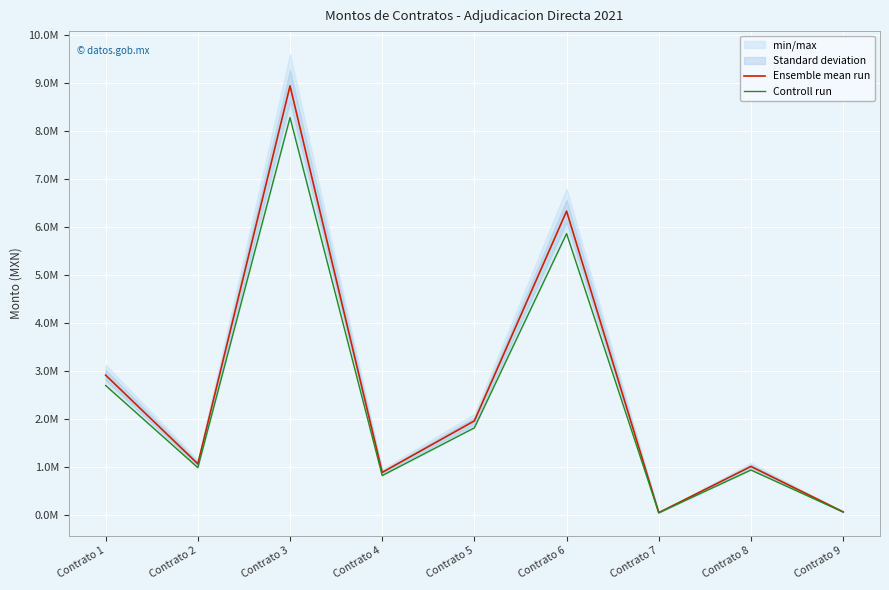

What is the sum of the Ensemble mean run values at Contrato 5 and Contrato 9?

2024647.9